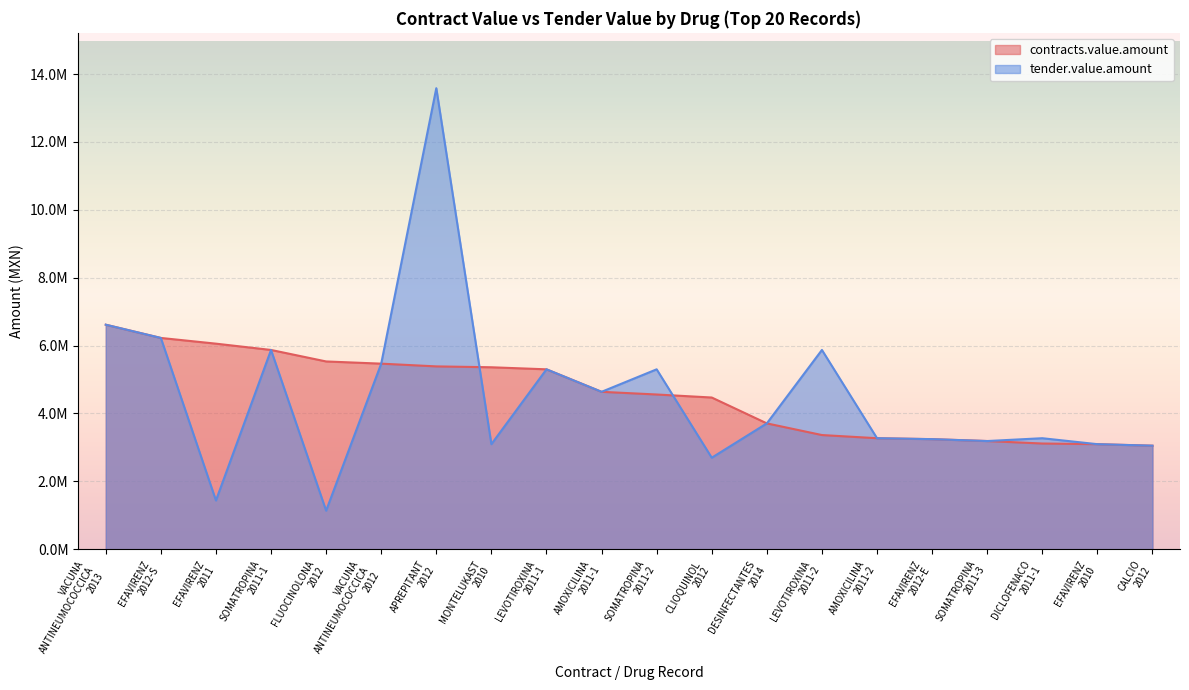

Reading left to right, what are all the values shown in this chart?

contracts.value.amount: VACUNA
ANTINEUMOCOCCICA
2013=6615598.0	EFAVIRENZ
2012-S=6225666.6	EFAVIRENZ
2011=6057278.8	SOMATROPINA
2011-1=5871769.3	FLUOCINOLONA
2012=5533055.4	VACUNA
ANTINEUMOCOCCICA
2012=5468216.5	APREPITANT
2012=5387415.4	MONTELUKAST
2010=5361670.8	LEVOTIROXINA
2011-1=5301213.8	AMOXICILINA
2011-1=4638377.1	SOMATROPINA
2011-2=4559358.9	CLIOQUINOL
2012=4470395.3	DESINFECTANTES
2014=3708373.8	LEVOTIROXINA
2011-2=3364874.7	AMOXICILINA
2011-2=3271312.1	EFAVIRENZ
2012-E=3244042.2	SOMATROPINA
2011-3=3188315.4	DICLOFENACO
2011-1=3115301.4	EFAVIRENZ
2010=3095861.0	CALCIO
2012=3051347.0
tender.value.amount: VACUNA
ANTINEUMOCOCCICA
2013=6615598.0	EFAVIRENZ
2012-S=6225666.6	EFAVIRENZ
2011=1437282.6	SOMATROPINA
2011-1=5871769.3	FLUOCINOLONA
2012=1136750.2	VACUNA
ANTINEUMOCOCCICA
2012=5468216.5	APREPITANT
2012=13584233.6	MONTELUKAST
2010=3095861.0	LEVOTIROXINA
2011-1=5301213.8	AMOXICILINA
2011-1=4638377.1	SOMATROPINA
2011-2=5301213.8	CLIOQUINOL
2012=2696641.6	DESINFECTANTES
2014=3708373.8	LEVOTIROXINA
2011-2=5871769.3	AMOXICILINA
2011-2=3271312.1	EFAVIRENZ
2012-E=3244042.2	SOMATROPINA
2011-3=3188315.4	DICLOFENACO
2011-1=3271312.1	EFAVIRENZ
2010=3095861.0	CALCIO
2012=3051347.0